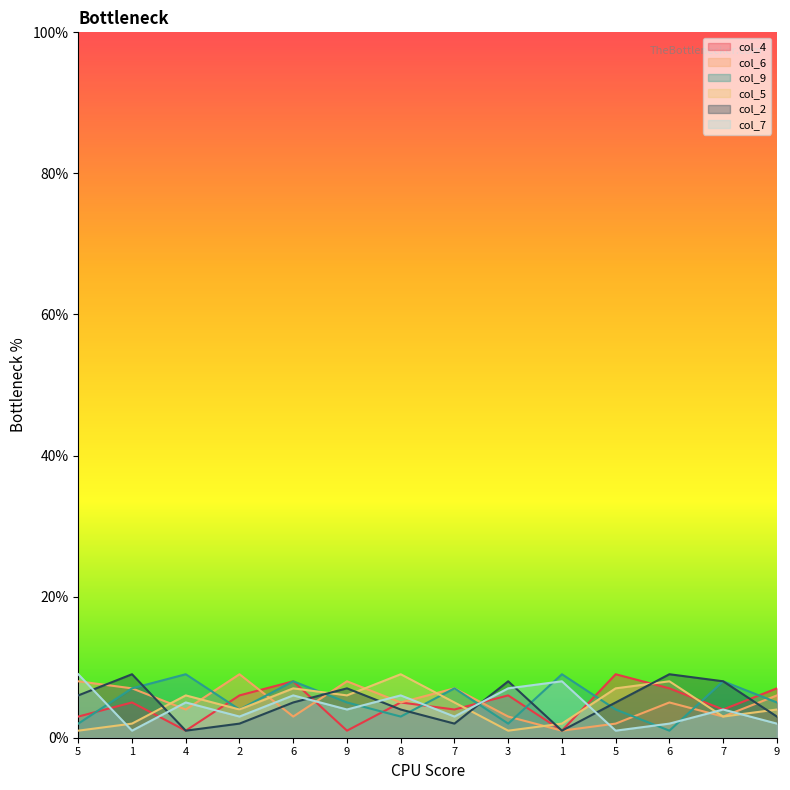

Is the value of col_2 at 8 greater than the value of col_6 at 7?

No